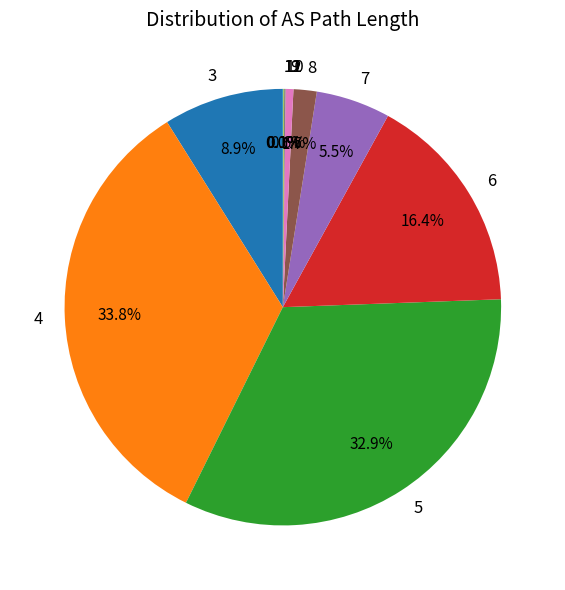

What is the largest slice in the pie chart?

4